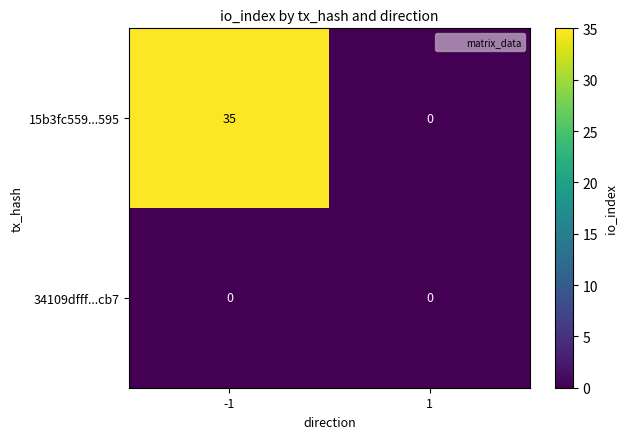

Which series changed the most between -1 and 1?

15b3fc559...595